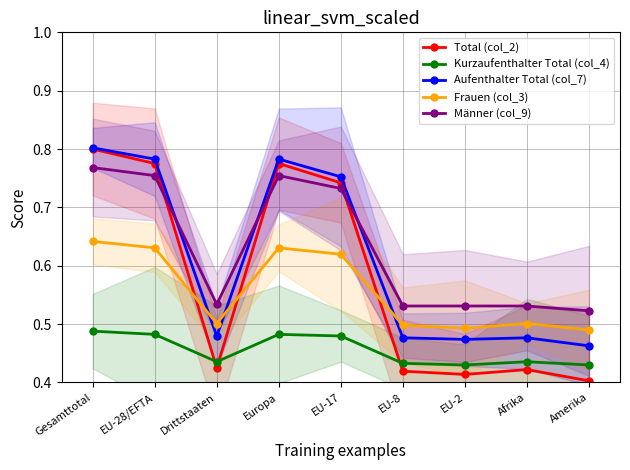

Reading right to left, transcribe all the data shown in this chart.

Total (col_2): Amerika=0.4	Afrika=0.4	EU-2=0.4	EU-8=0.4	EU-17=0.7	Europa=0.8	Drittstaaten=0.4	EU-28/EFTA=0.8	Gesamttotal=0.8
Kurzaufenthalter Total (col_4): Amerika=0.4	Afrika=0.4	EU-2=0.4	EU-8=0.4	EU-17=0.5	Europa=0.5	Drittstaaten=0.4	EU-28/EFTA=0.5	Gesamttotal=0.5
Aufenthalter Total (col_7): Amerika=0.5	Afrika=0.5	EU-2=0.5	EU-8=0.5	EU-17=0.8	Europa=0.8	Drittstaaten=0.5	EU-28/EFTA=0.8	Gesamttotal=0.8
Frauen (col_3): Amerika=0.5	Afrika=0.5	EU-2=0.5	EU-8=0.5	EU-17=0.6	Europa=0.6	Drittstaaten=0.5	EU-28/EFTA=0.6	Gesamttotal=0.6
Männer (col_9): Amerika=0.5	Afrika=0.5	EU-2=0.5	EU-8=0.5	EU-17=0.7	Europa=0.8	Drittstaaten=0.5	EU-28/EFTA=0.8	Gesamttotal=0.8